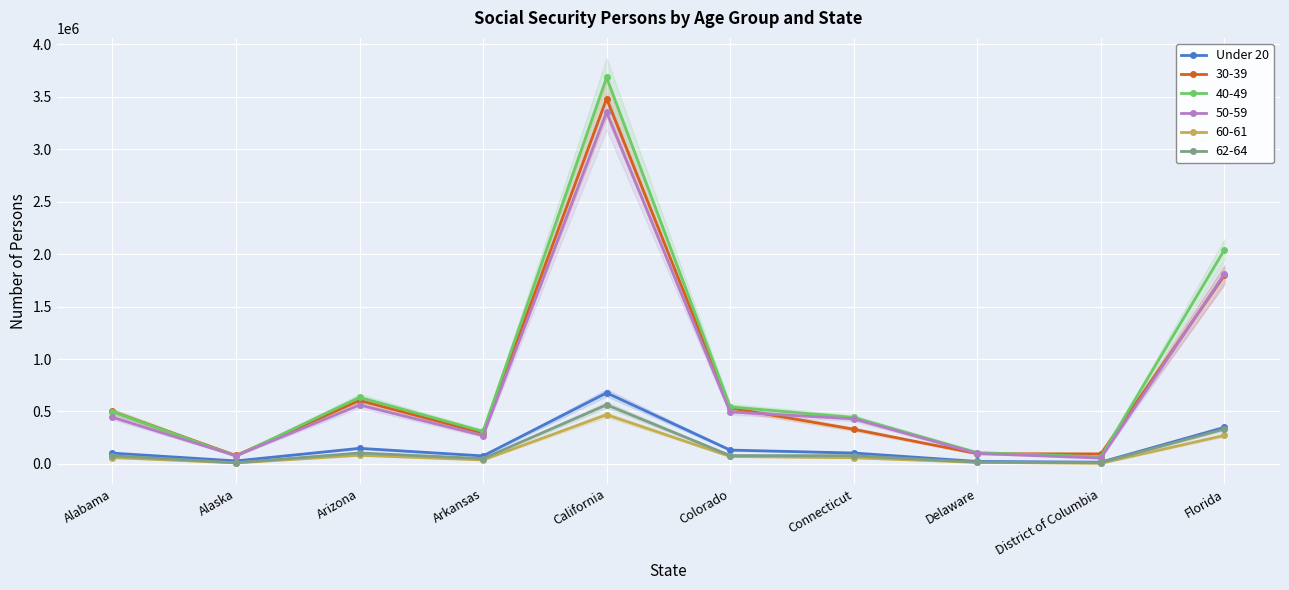

What is the difference between the maximum and minimum values?

660707